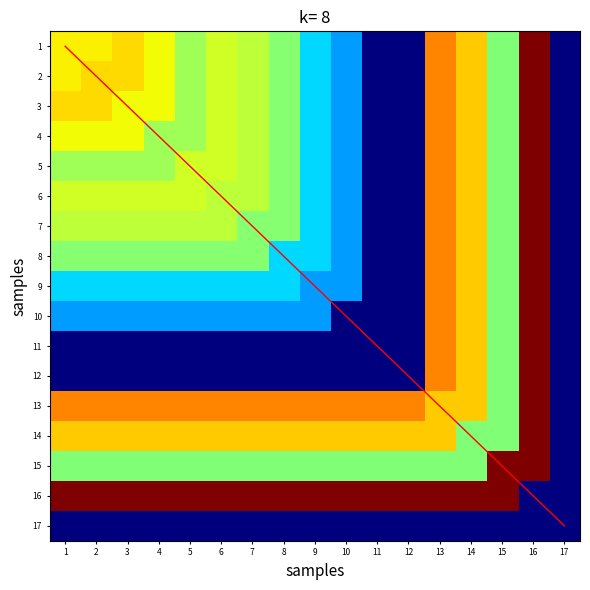

What is the sum of the 4 values at 12 and 1?

14.3